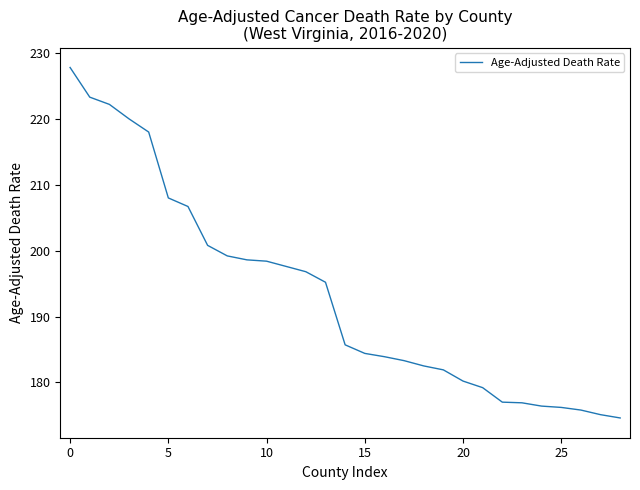

What is the difference between the maximum and minimum values?

53.2